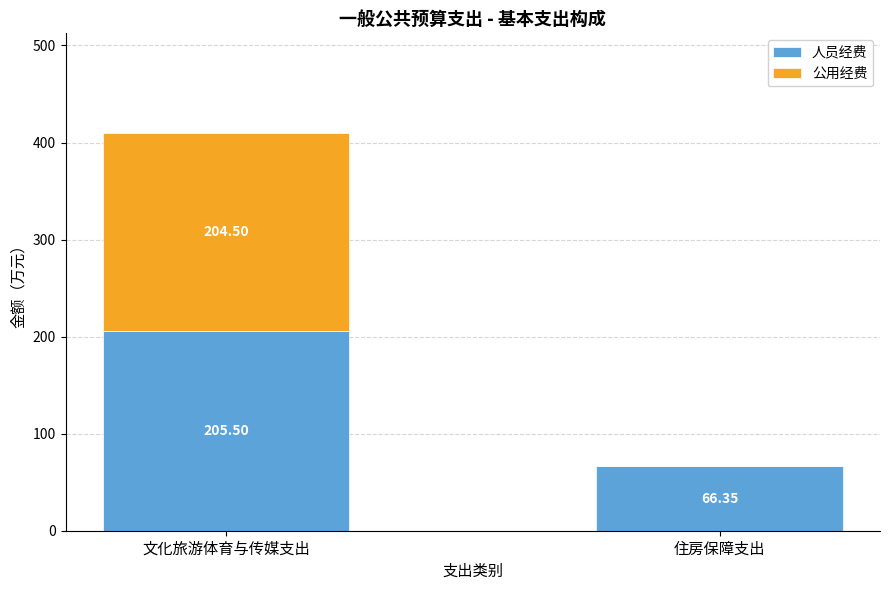

What is the total value across all series at 文化旅游体育与传媒支出?

410.0